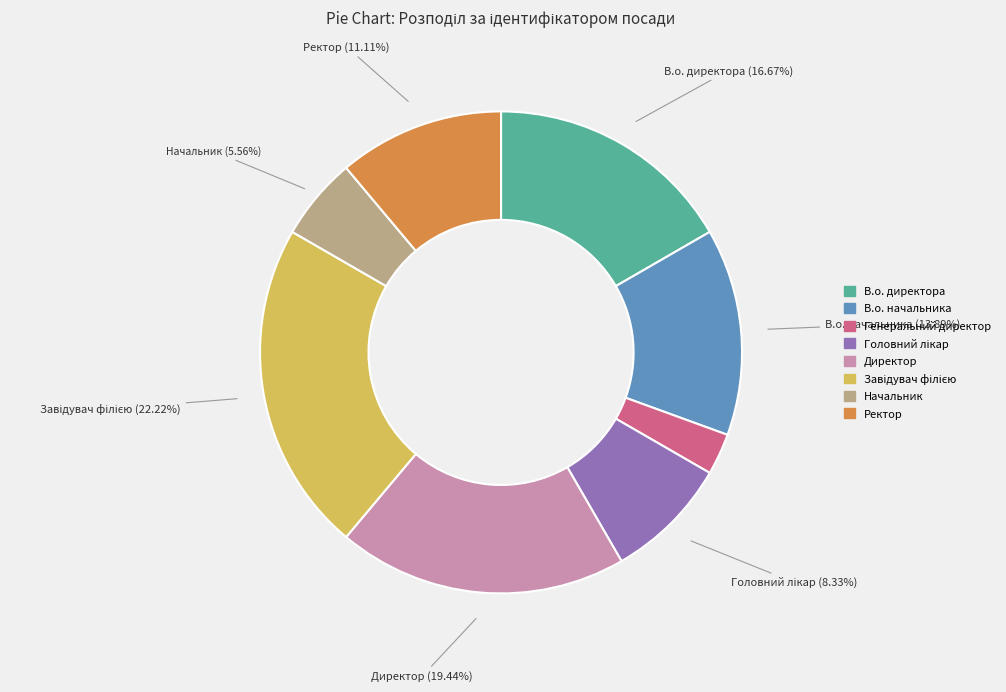

Which category has the smallest portion of the pie?

Генеральний директор